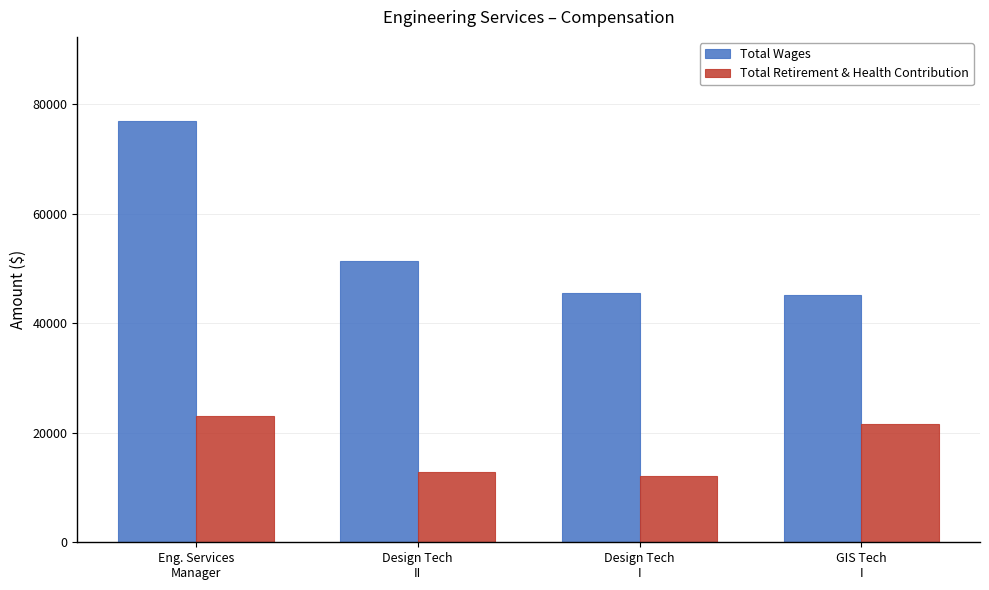

What is the maximum value for Total Retirement & Health Contribution?

23043